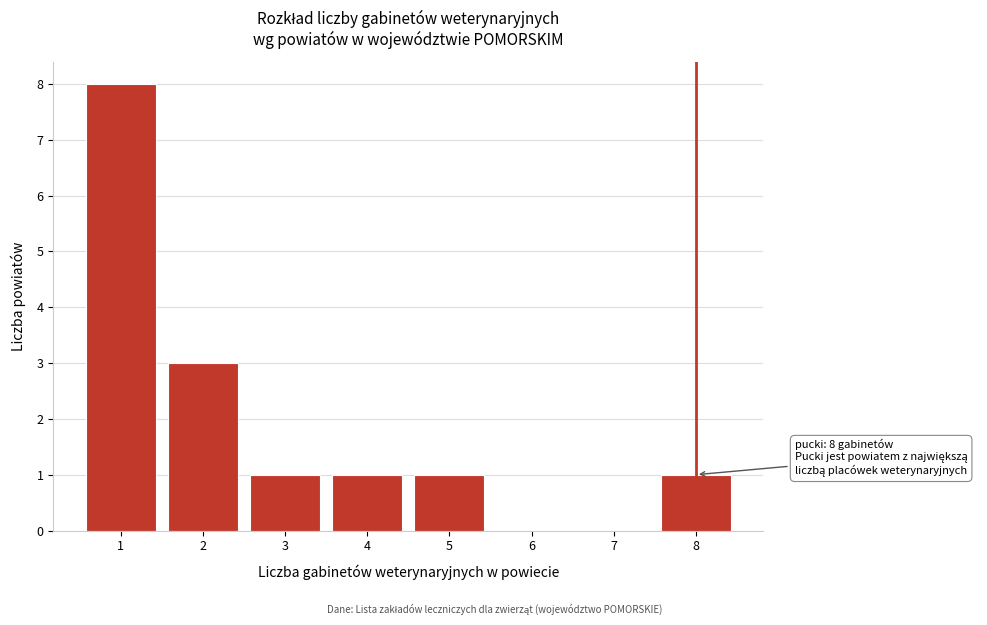

Reading left to right, transcribe all the data shown in this chart.

1=8	2=3	3=1	4=1	5=1	6=0	7=0	8=1